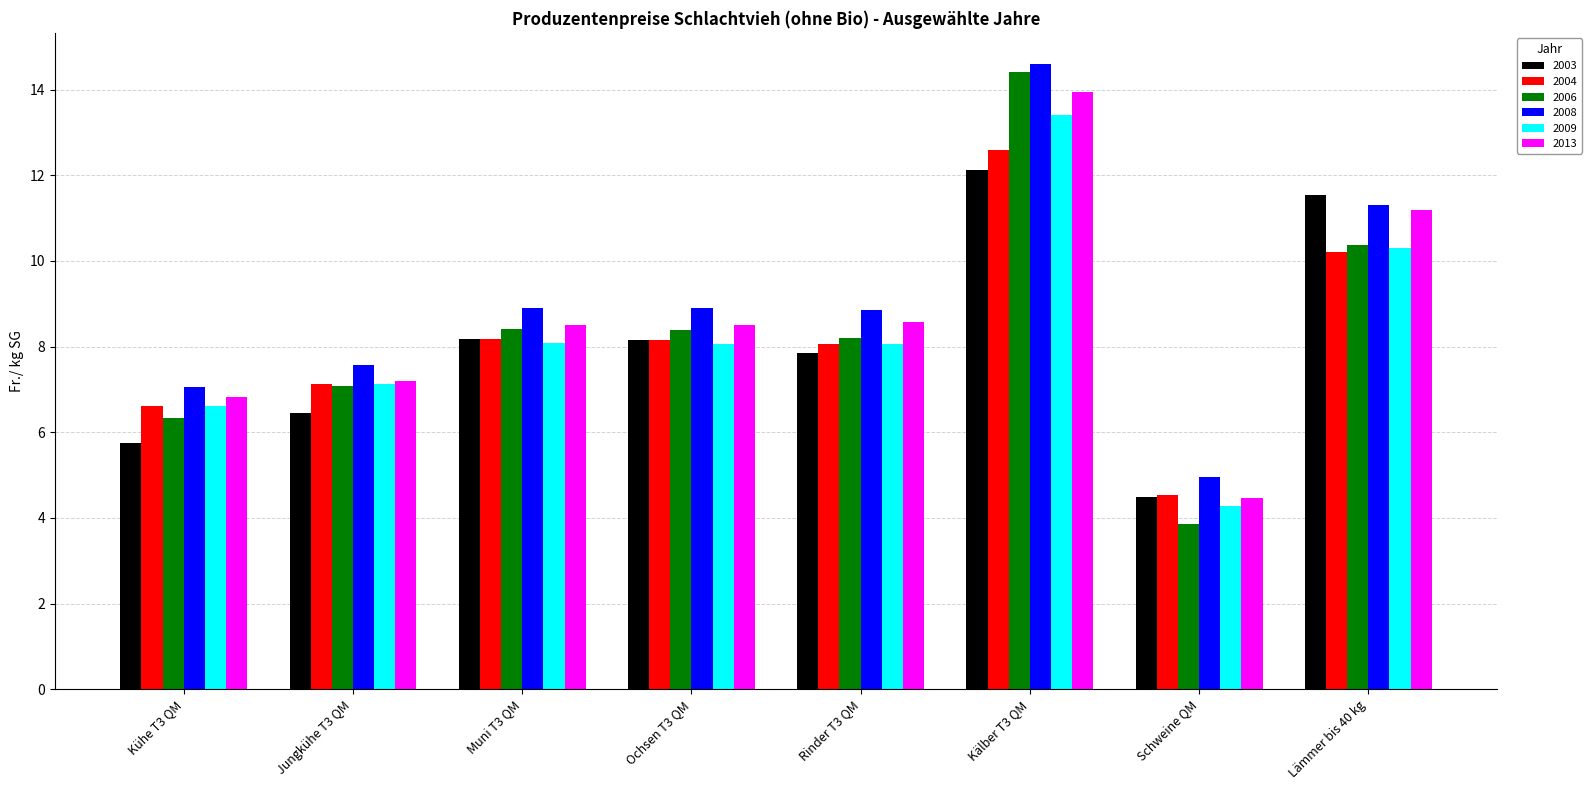

What is the difference between the 2003 values at Lämmer bis 40 kg and Rinder T3 QM?

3.7